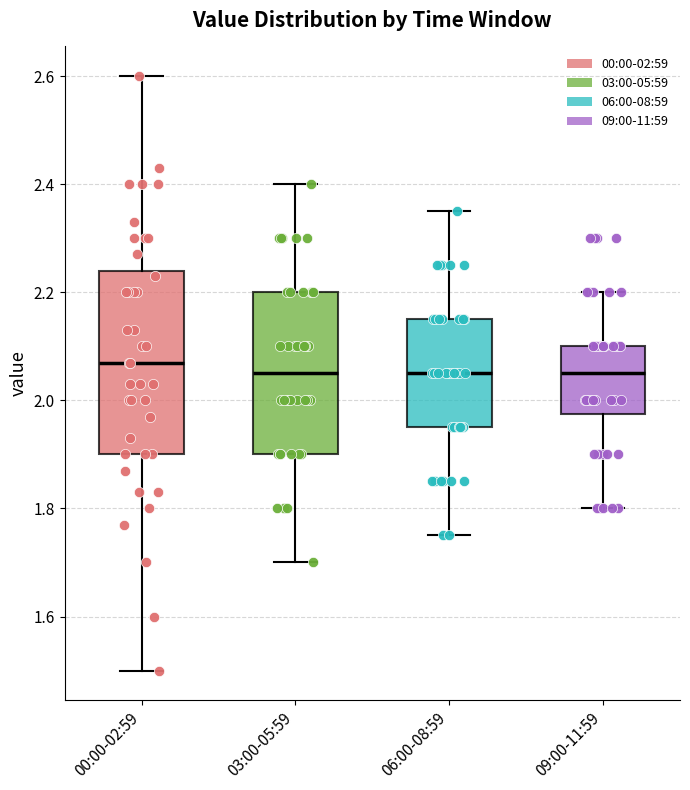

Reading left to right, read every box against the y-axis: the position of its median line, the range the box covers, and the ends of its whiskers. The values are not printed on the chart, so give them approximately, as read against the axis.

00:00-02:59: median 2.08, box 1.90 to 2.24, whiskers 1.50 to 2.60
03:00-05:59: median 2.06, box 1.90 to 2.20, whiskers 1.70 to 2.40
06:00-08:59: median 2.06, box 1.96 to 2.16, whiskers 1.76 to 2.36
09:00-11:59: median 2.06, box 1.98 to 2.10, whiskers 1.80 to 2.20